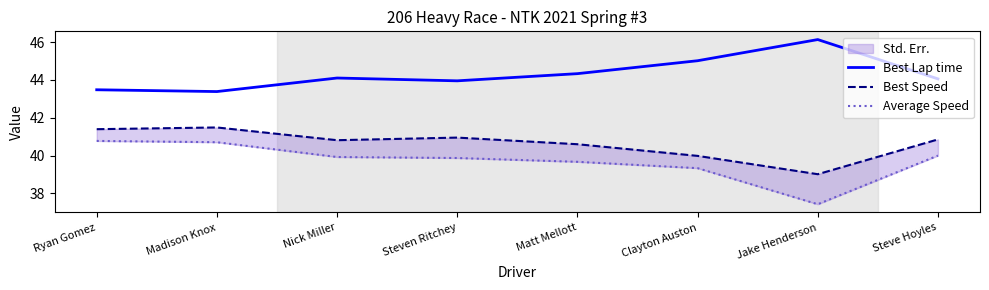

What is the difference between the Best Lap time values at Madison Knox and Steve Hoyles?

0.7